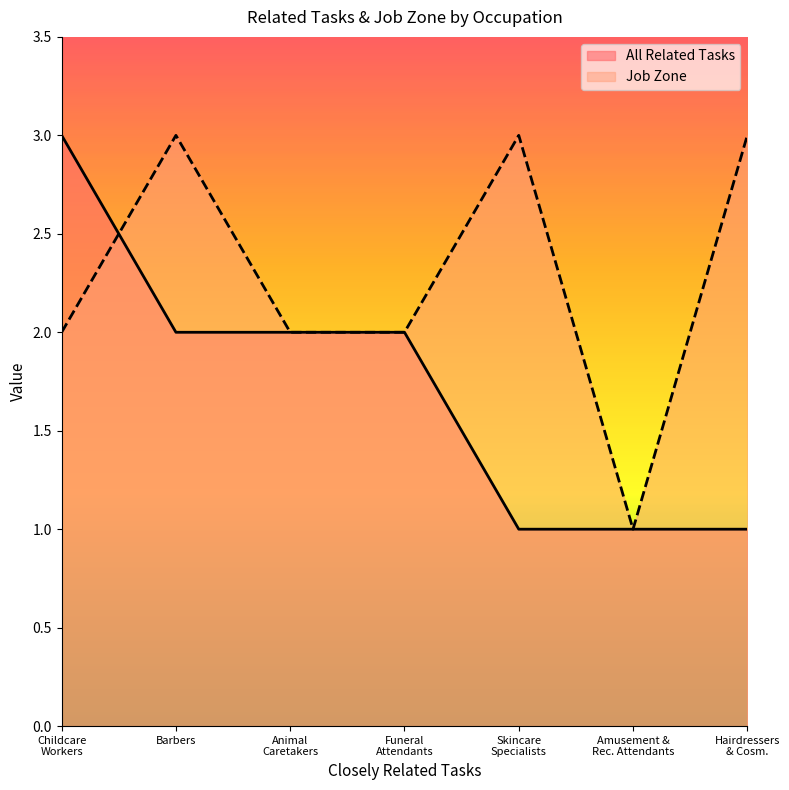

What is the greatest value displayed?

3